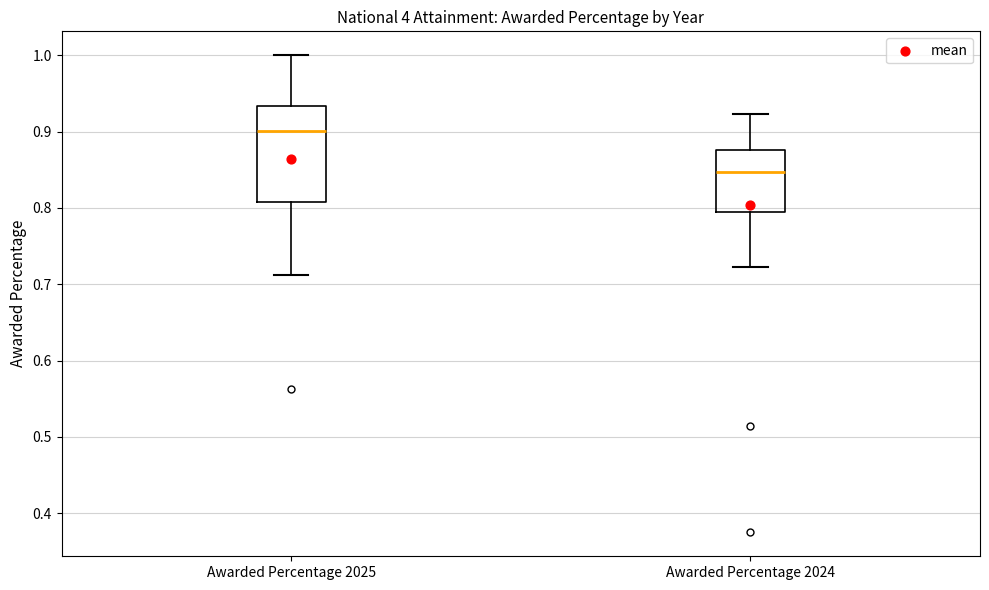

Which box's median line is the highest?

Awarded Percentage 2025